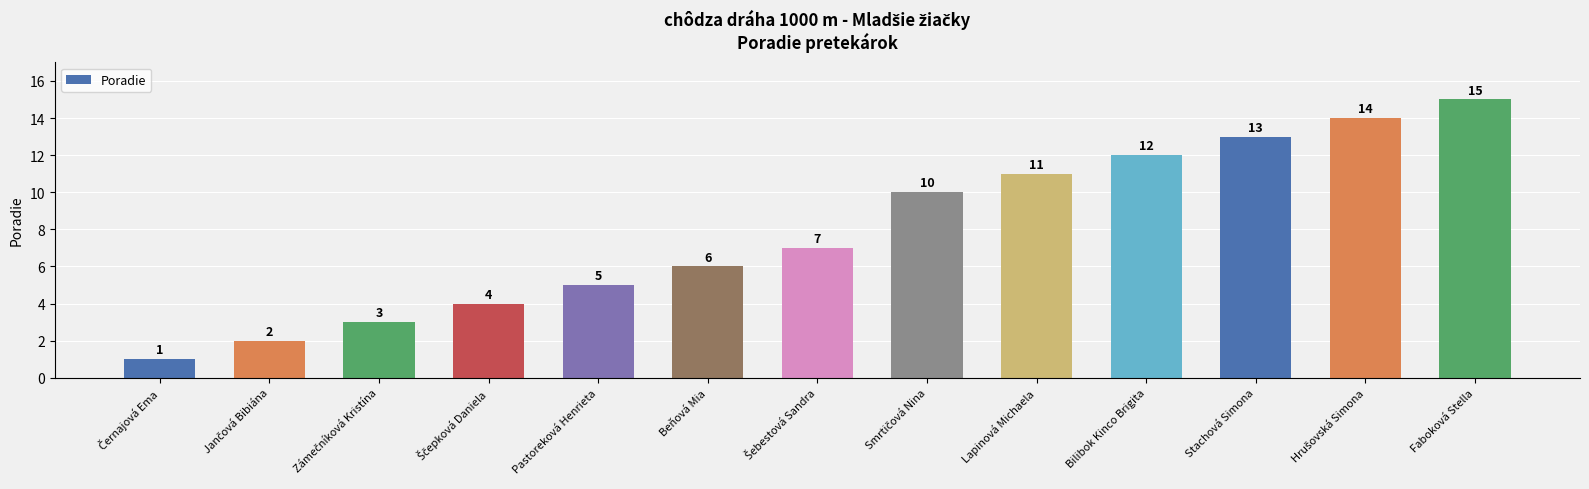

The value at Pastoreková Henrieta is 5. True or false?

True